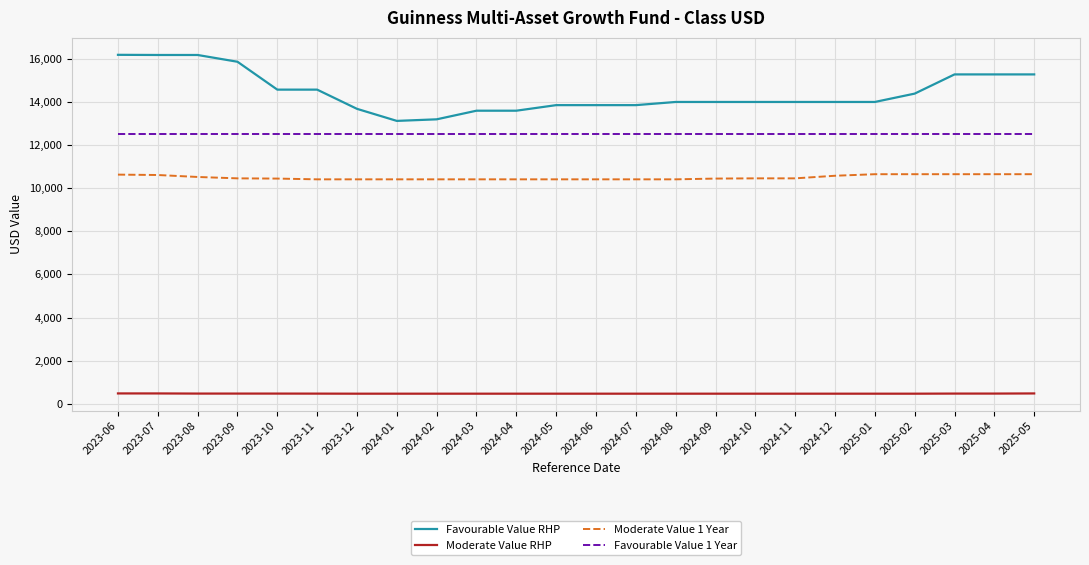

True or false: Favourable Value 1 Year and Favourable Value RHP intersect in this chart.

False